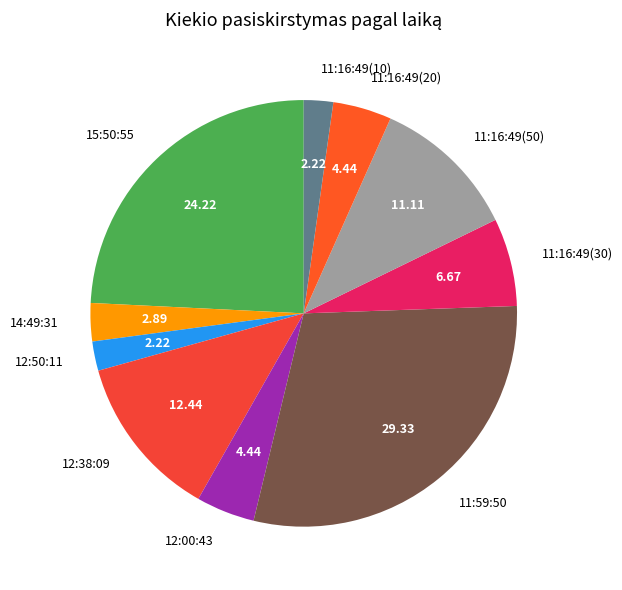

Do 12:00:43 and 14:49:31 together represent more than half of the pie?

No